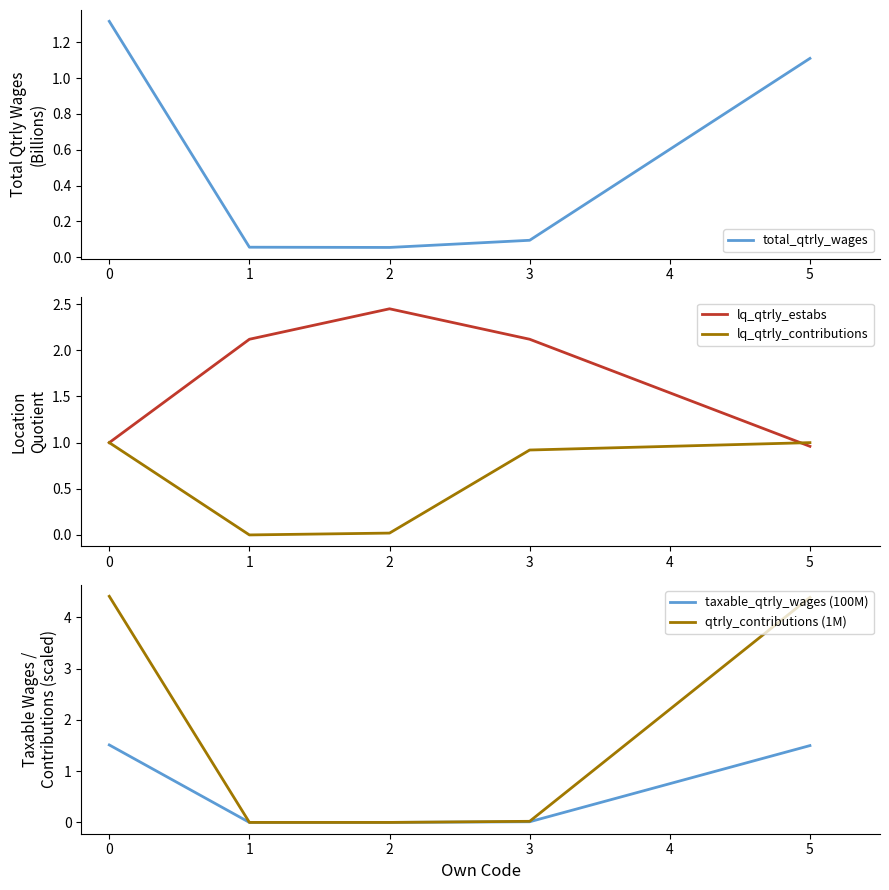

Is it true that lq_qtrly_contributions equals 0.0 at 1?

True